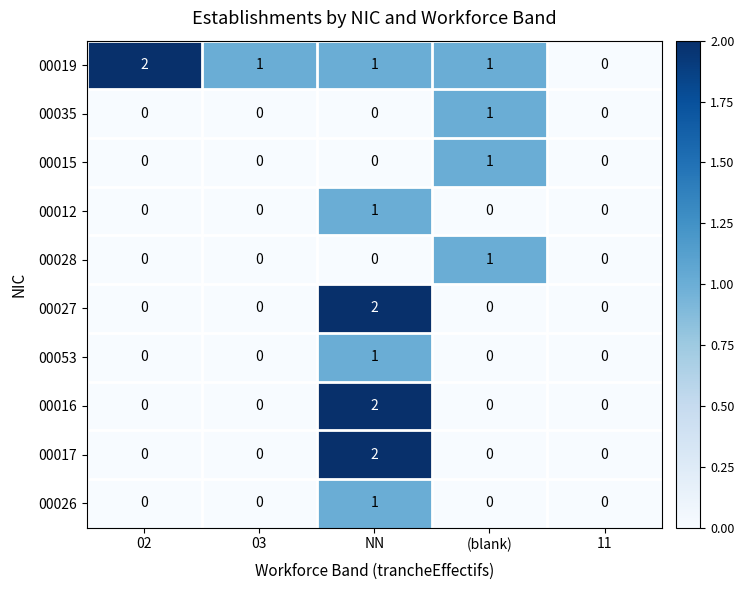

Which series changed the most between 02 and 03?

00019